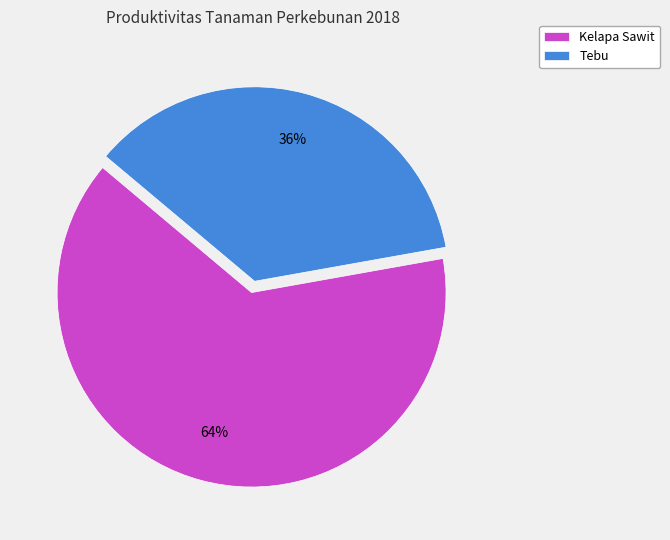

What is the majority slice?

Kelapa Sawit